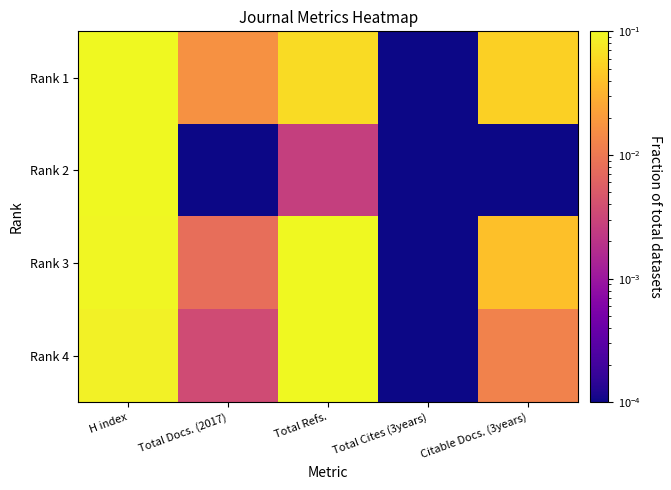

Rank the series by their maximum value, from lowest to highest.

Rank 2, Rank 4, Rank 1, Rank 3